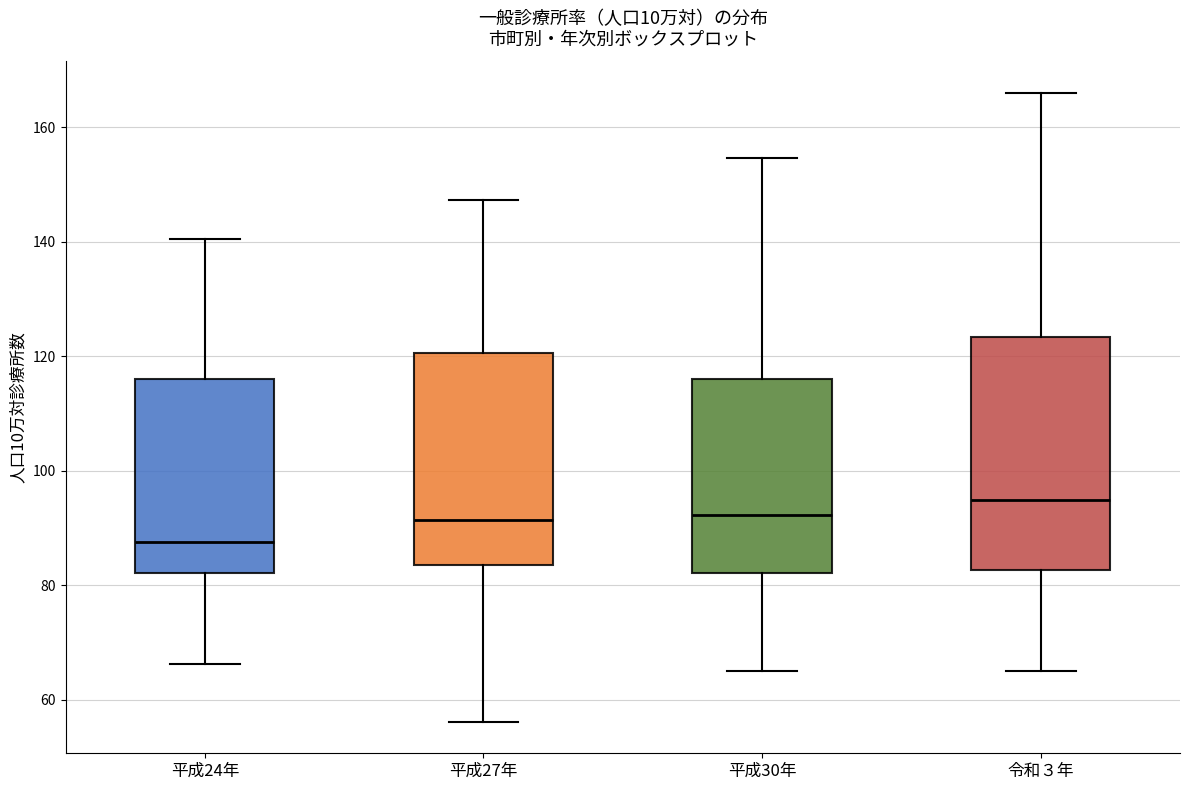

Where is the upper edge of the box for 平成24年 on the y-axis? The values are not printed on the chart, so give them approximately, as read against the axis.

116